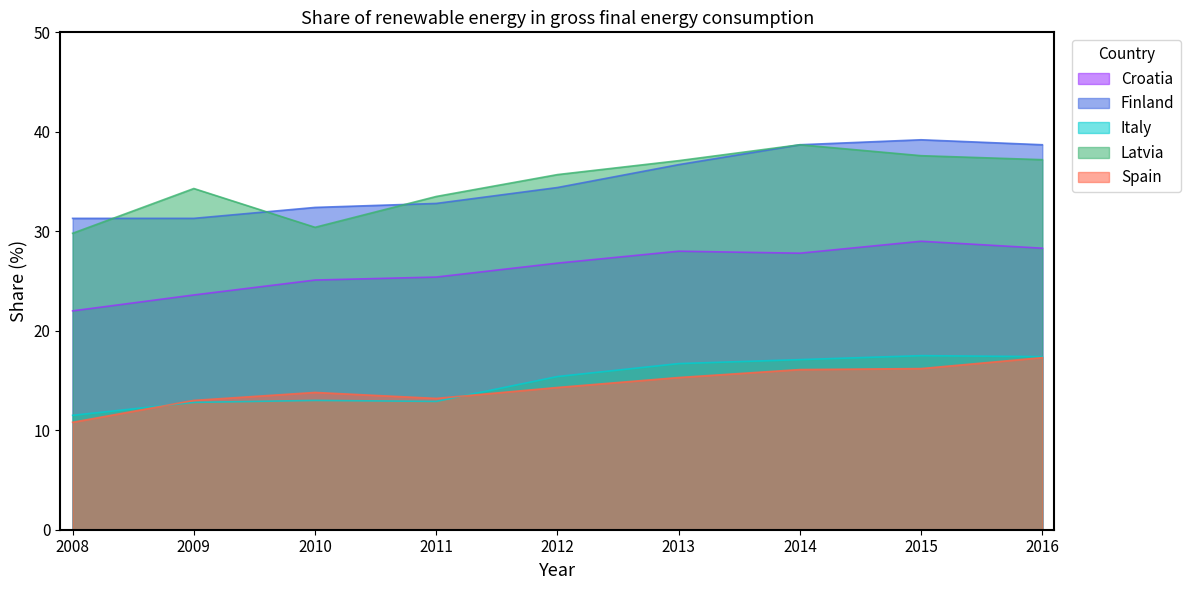

Which series changed the most between 2012 and 2013?

Finland